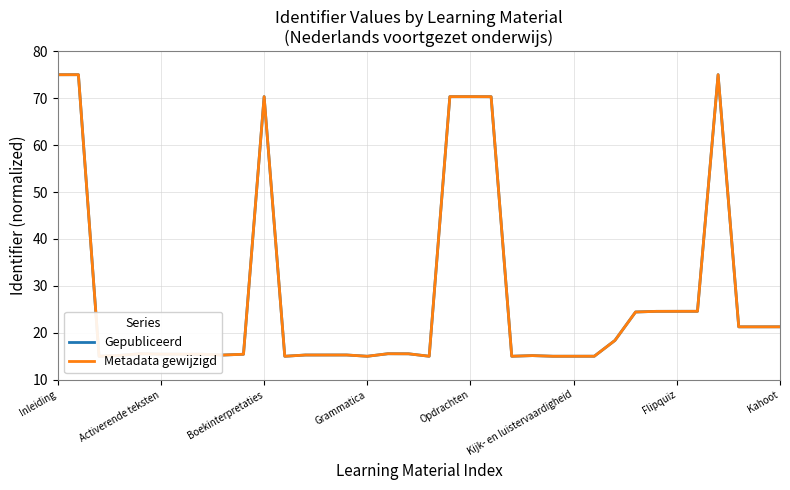

The Metadata gewijzigd series shows 21.3 at 34. True or false?

True